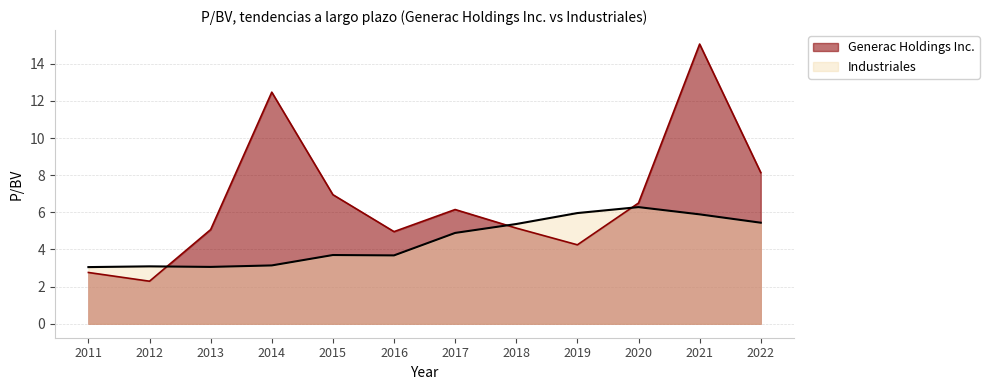

True or false: Industriales has more than 2 points higher than both neighbors.

True